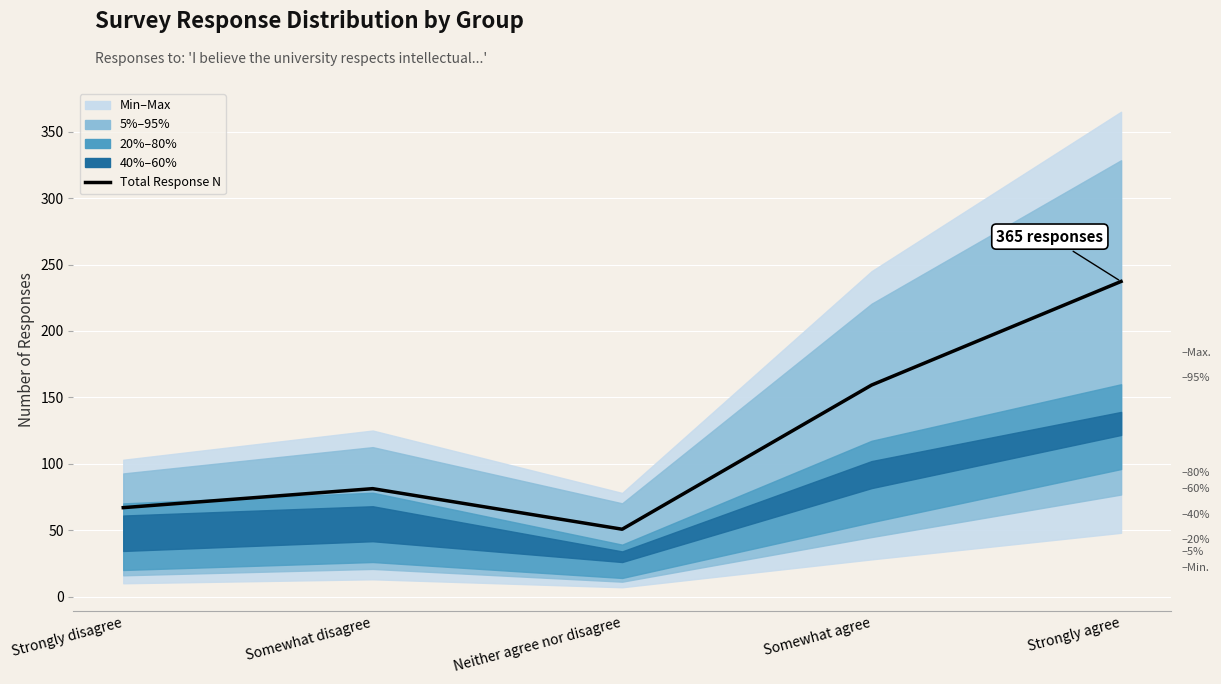

How many interior local peaks (higher than both neighbors) does the data have?

1